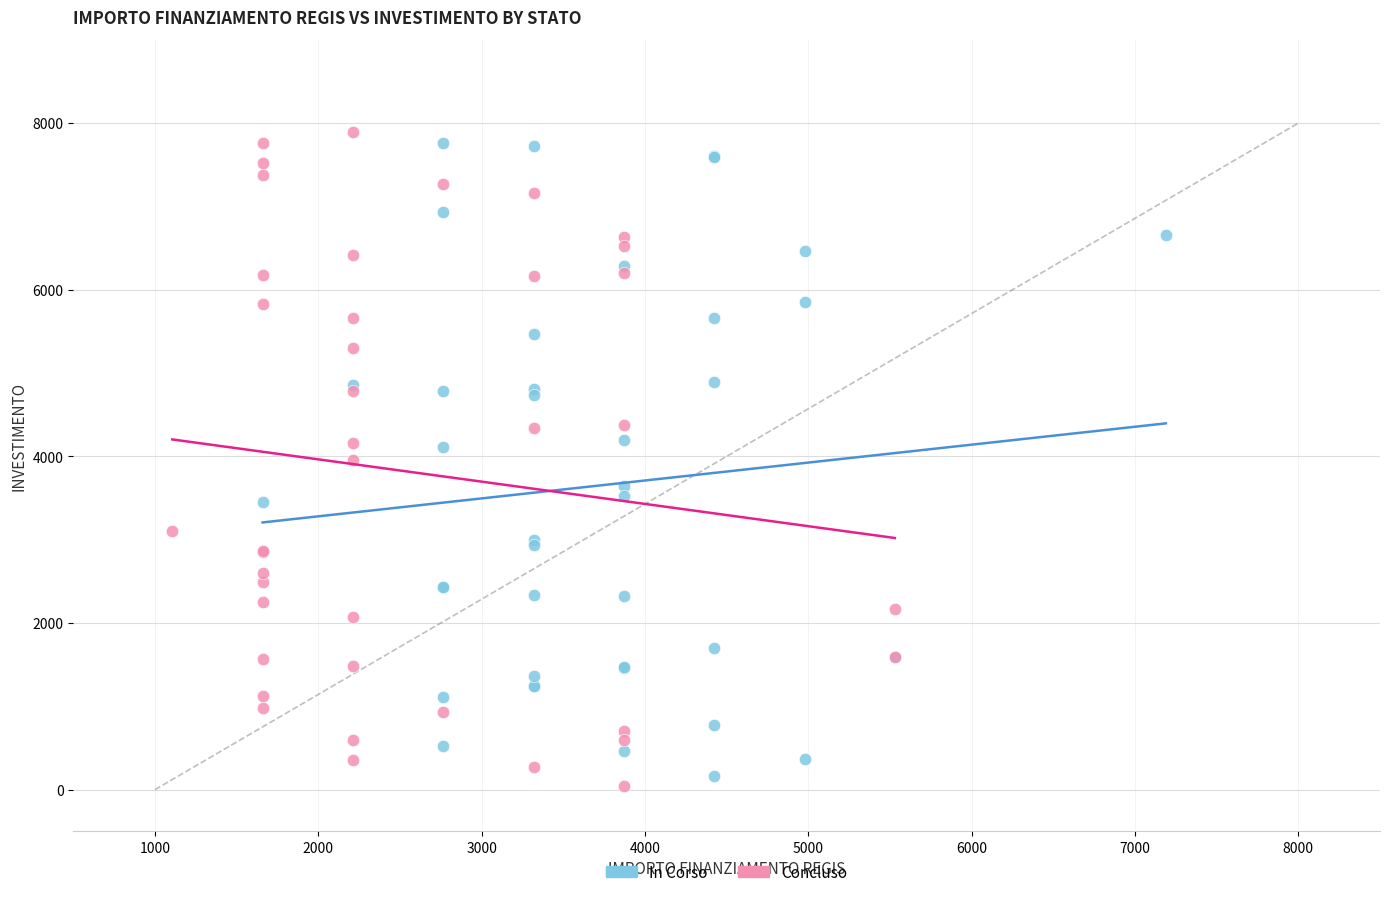

Which series reaches the maximum Y coordinate?

Concluso